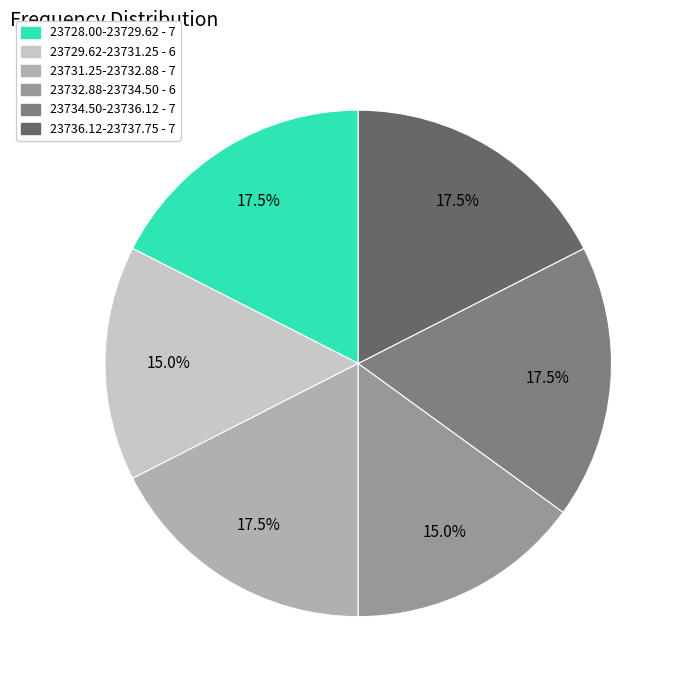

Is there a majority slice in this chart?

No